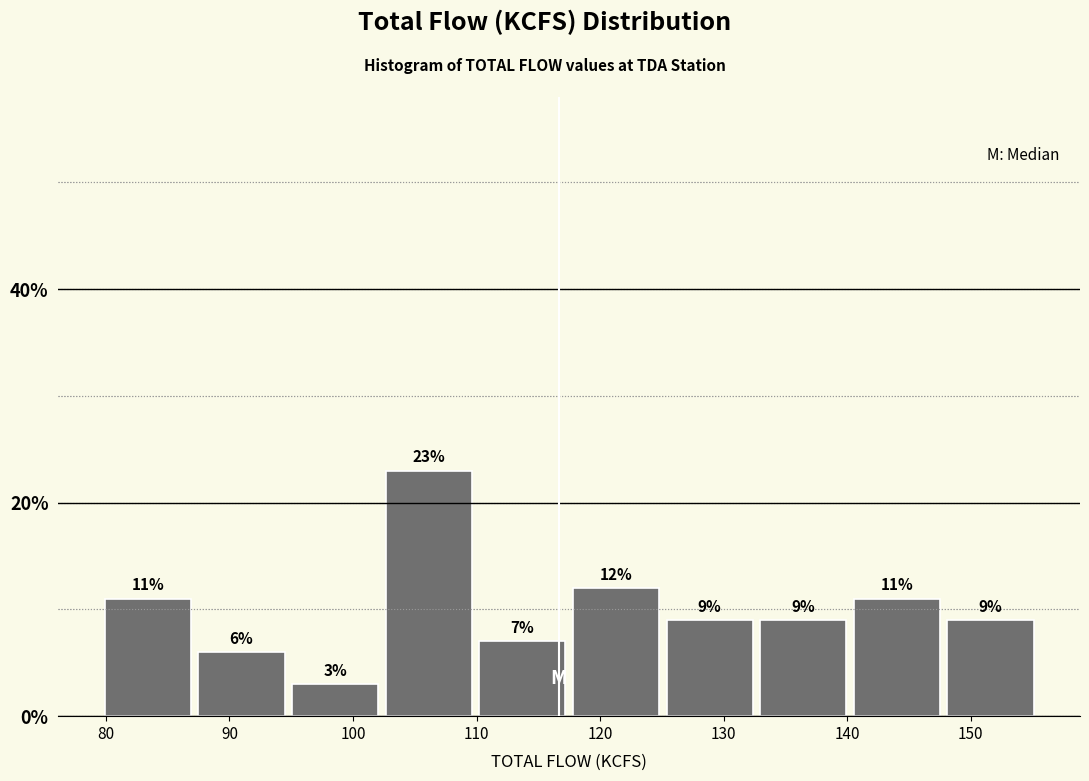

Which range on the x-axis has the tallest bar?

102 to 110